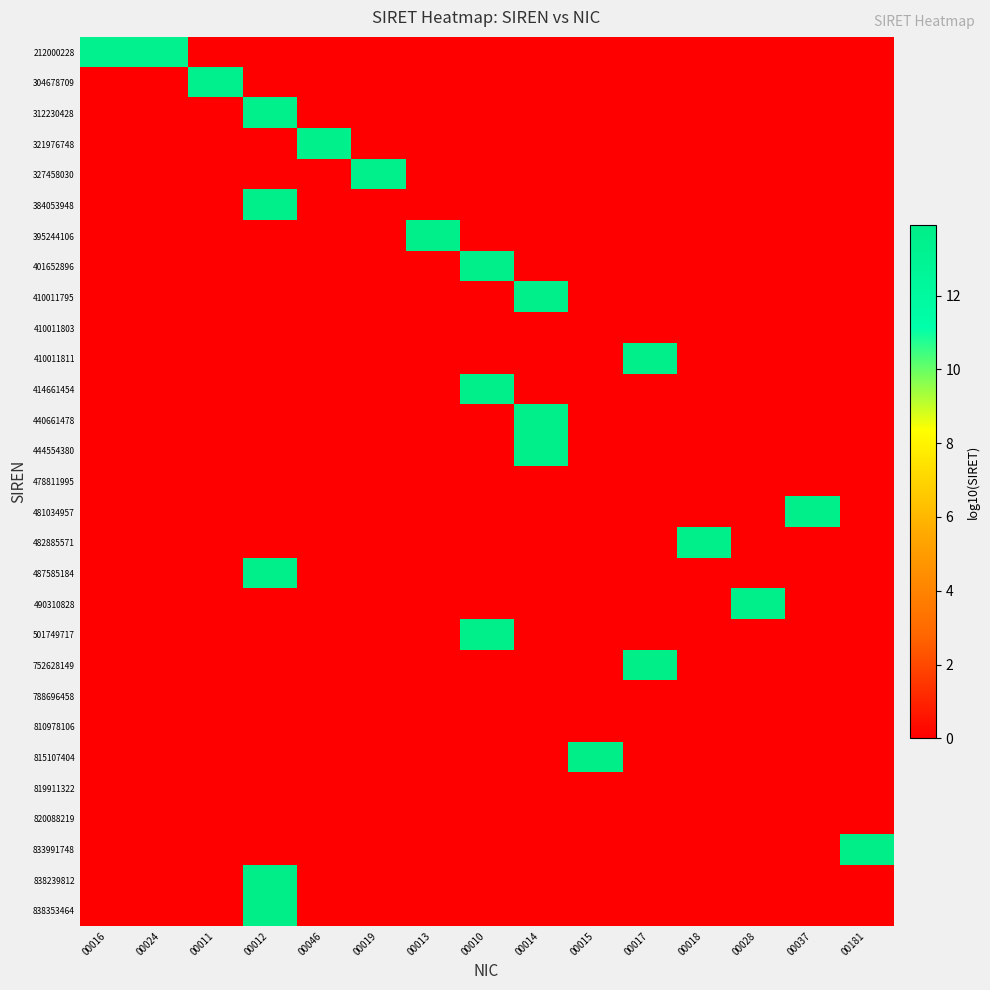

At 00018, list the series in order from smallest to largest.

212000228, 304678709, 312230428, 321976748, 327458030, 384053948, 395244106, 401652896, 410011795, 410011803, 410011811, 414661454, 440661478, 444554380, 478811995, 481034957, 487585184, 490310828, 501749717, 752628149, 788696458, 810978106, 815107404, 819911322, 820088219, 833991748, 838239812, 838353464, 482885571